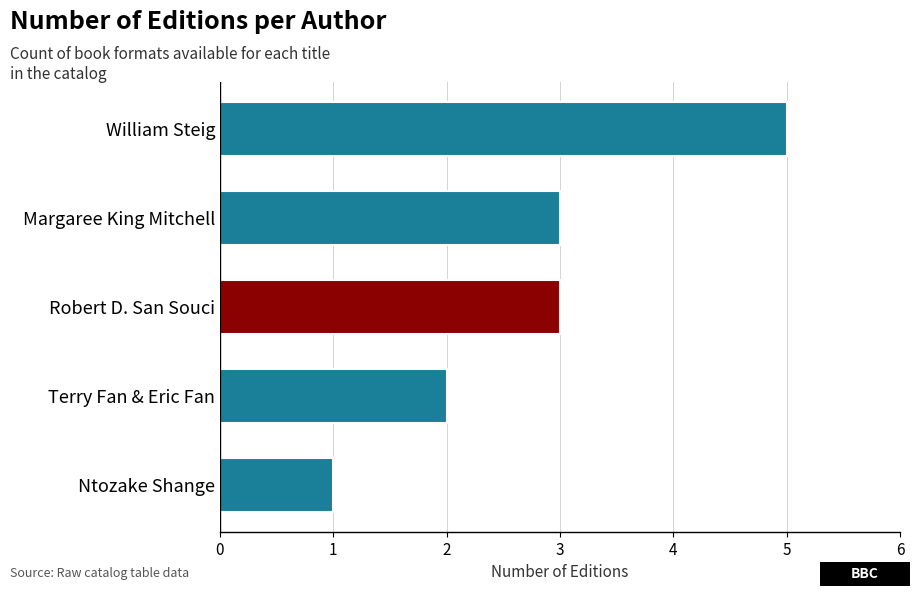

Reading bottom to top, list all the values displayed in this chart.

Ntozake Shange=1	Terry Fan & Eric Fan=2	Robert D. San Souci=3	Margaree King Mitchell=3	William Steig=5